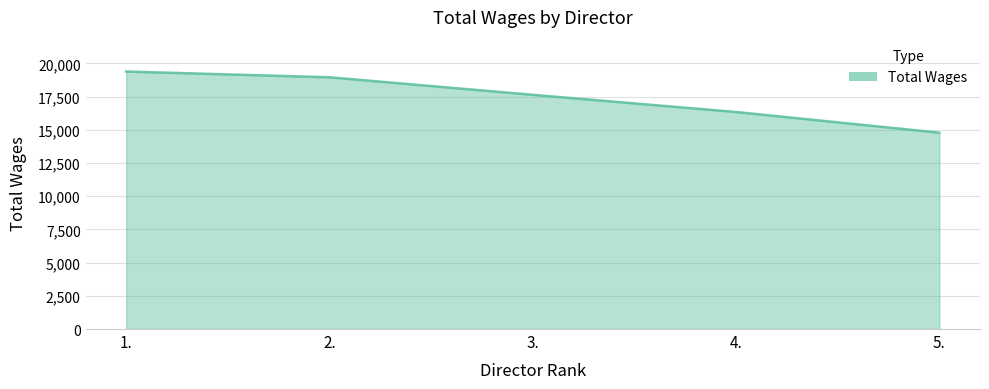

List the labels in order of value, smallest first.

5., 4., 3., 2., 1.